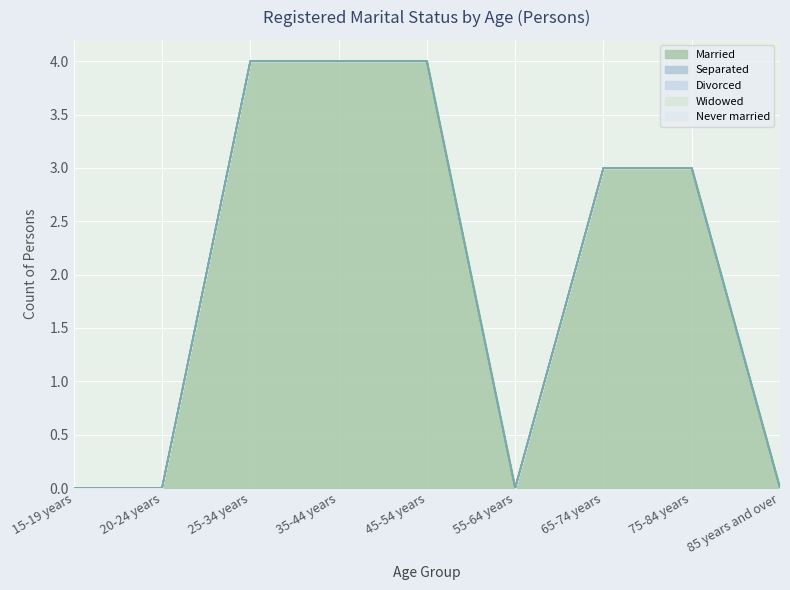

Does the chart display data point markers on the line(s)?

No